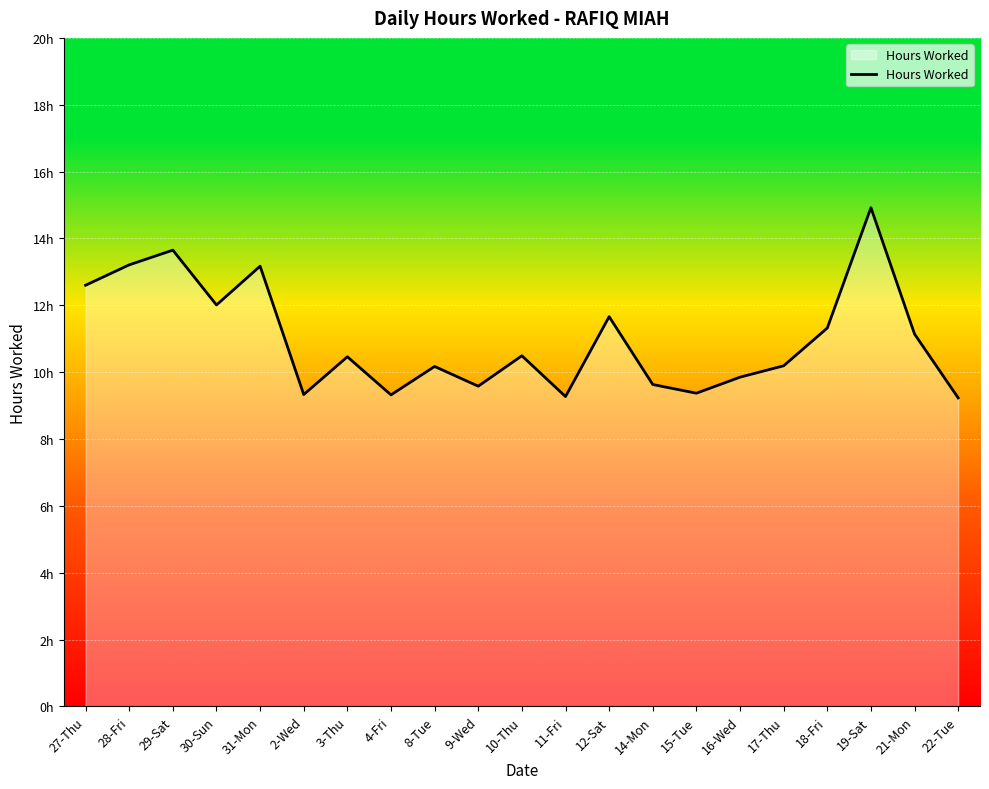

Rank the categories by value from highest to lowest.

19-Sat, 29-Sat, 28-Fri, 31-Mon, 27-Thu, 30-Sun, 12-Sat, 18-Fri, 21-Mon, 10-Thu, 3-Thu, 17-Thu, 8-Tue, 16-Wed, 14-Mon, 9-Wed, 15-Tue, 2-Wed, 4-Fri, 11-Fri, 22-Tue